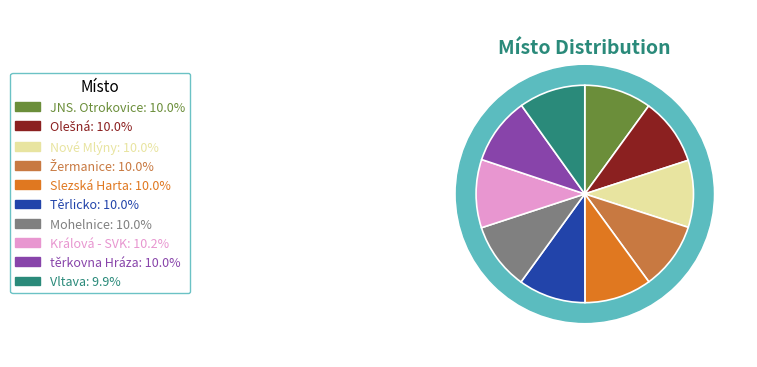

Rank the categories by value from highest to lowest.

Králová - SVK, Těrlicko, Slezská Harta, Žermanice, Olešná, těrkovna Hráza, JNS. Otrokovice, Mohelnice, Nové Mlýny, Vltava